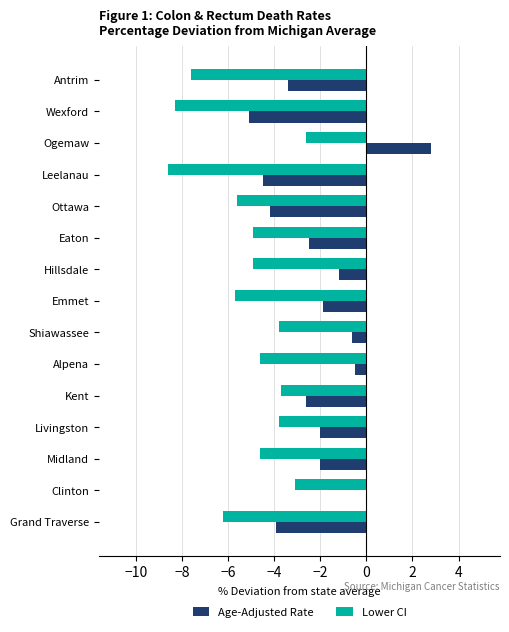

What is the maximum value for Lower CI?

-2.6